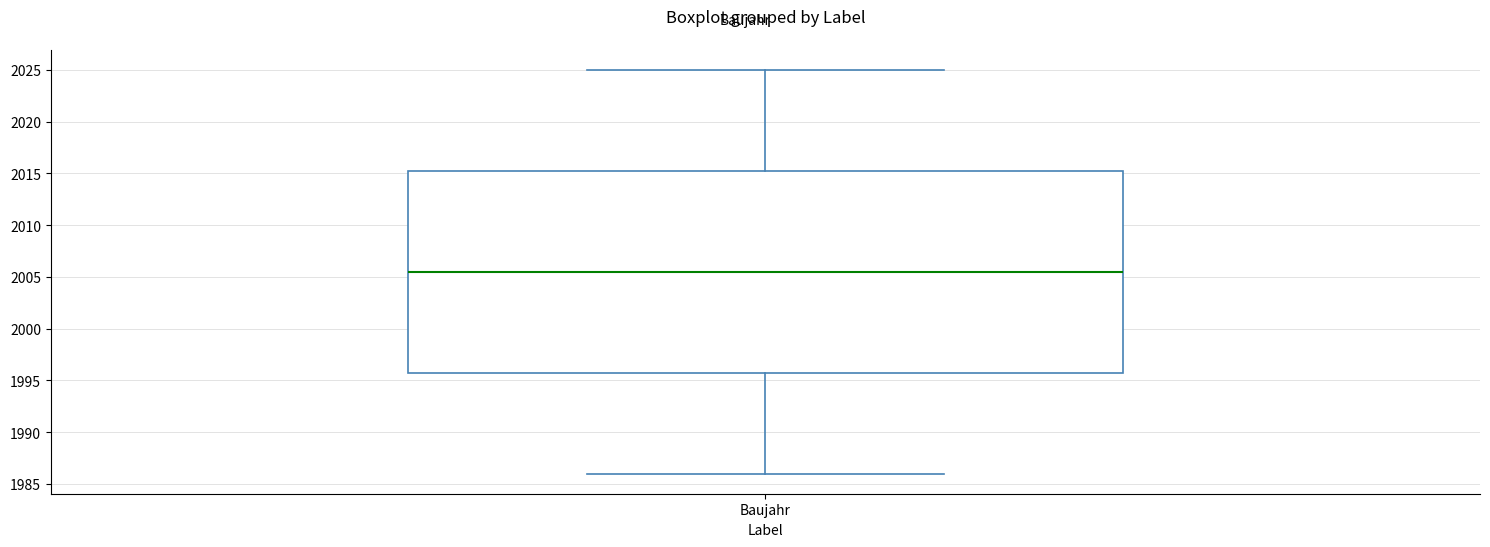

Transcribe this box plot: give where the median line is, the range the box spans, and where the two whiskers end, as read against the y-axis. The values are not printed on the chart, so give them approximately, as read against the axis.

median 2005.5, box 1996.0 to 2015.5, whiskers 1986.0 to 2025.0